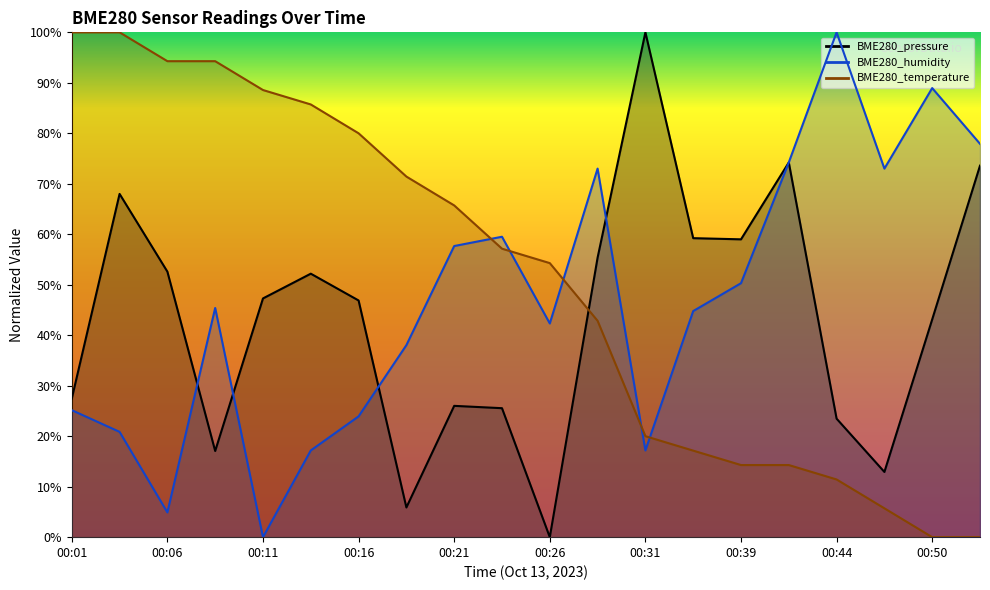

Rank the series at 00:47 from lowest to highest value.

BME280_temperature, BME280_pressure, BME280_humidity